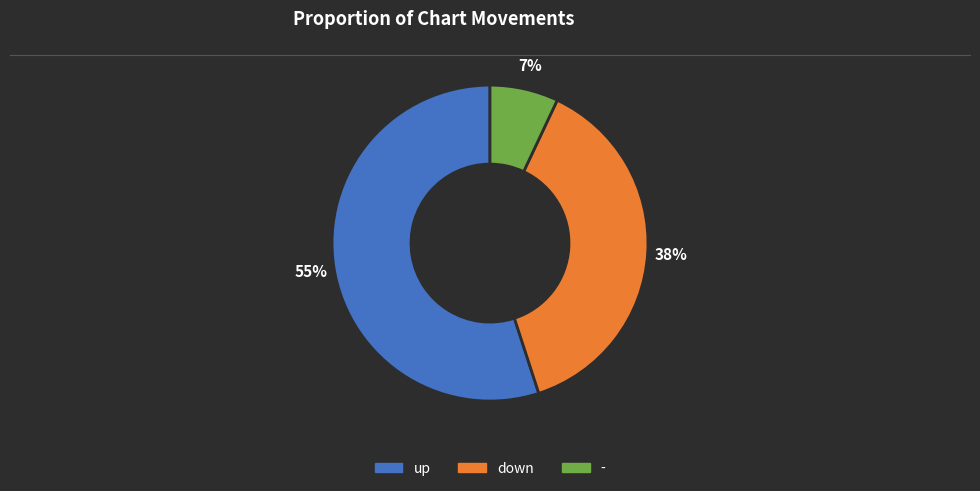

Is the sum of down and up greater than half?

Yes